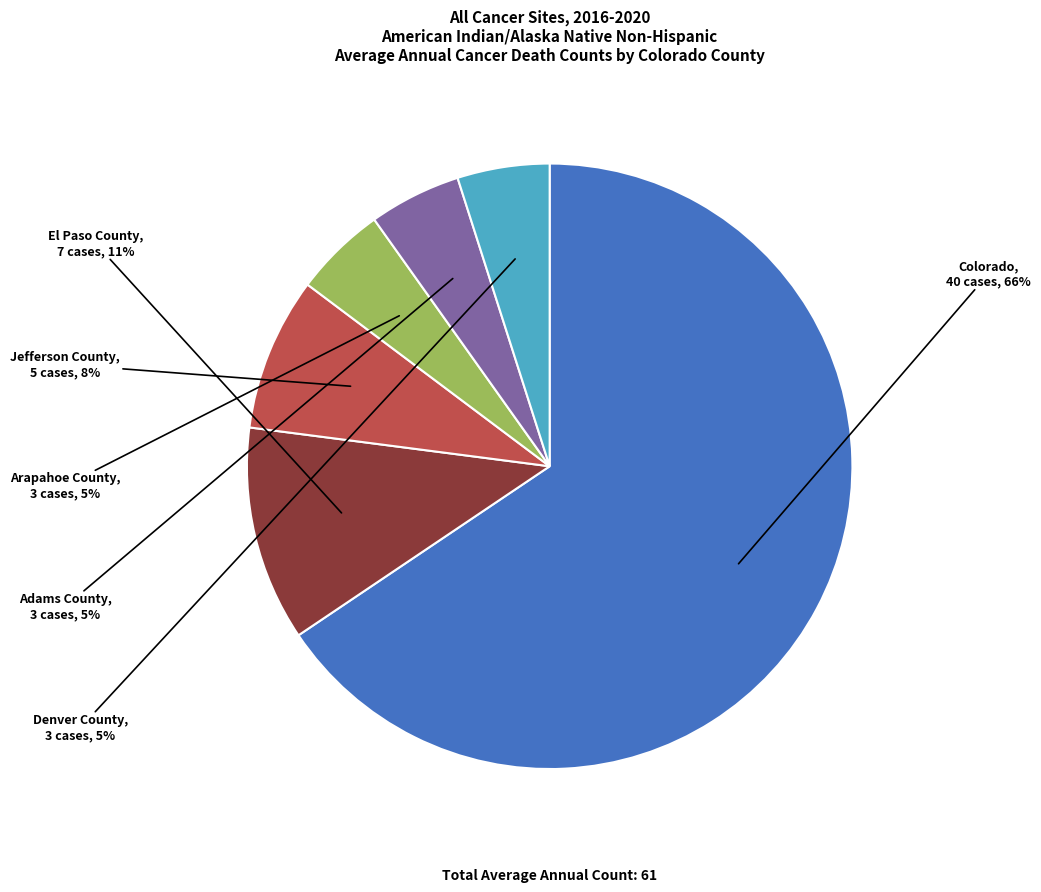

To the nearest percent, what is the average slice percentage?

17%